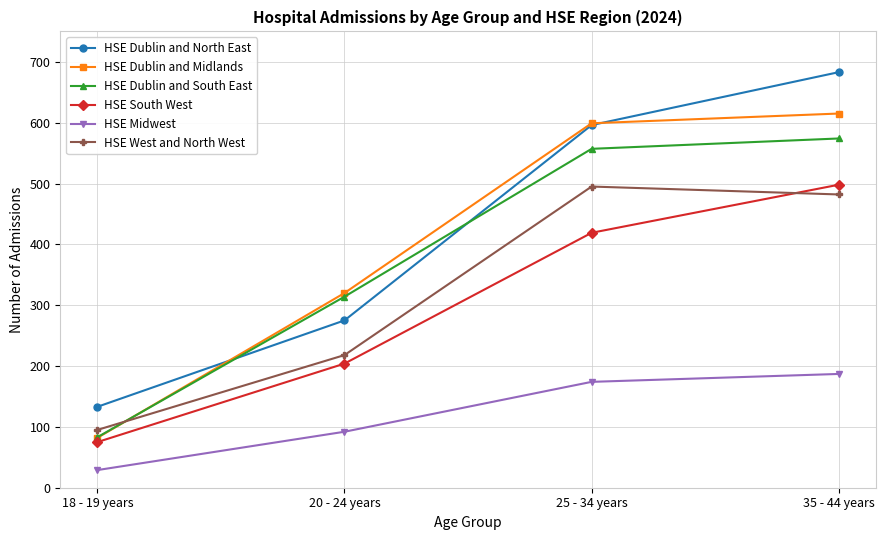

Rank the categories by HSE West and North West value from highest to lowest.

25 - 34 years, 35 - 44 years, 20 - 24 years, 18 - 19 years